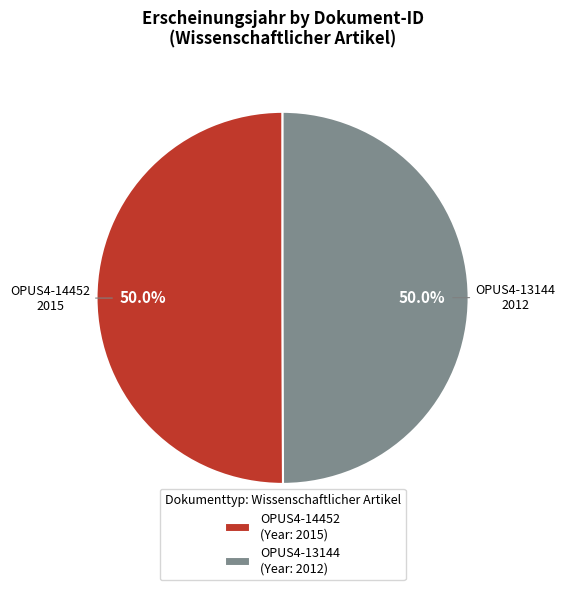

What portion of the pie excludes OPUS4-14452 (Year: 2015)?

50.0%